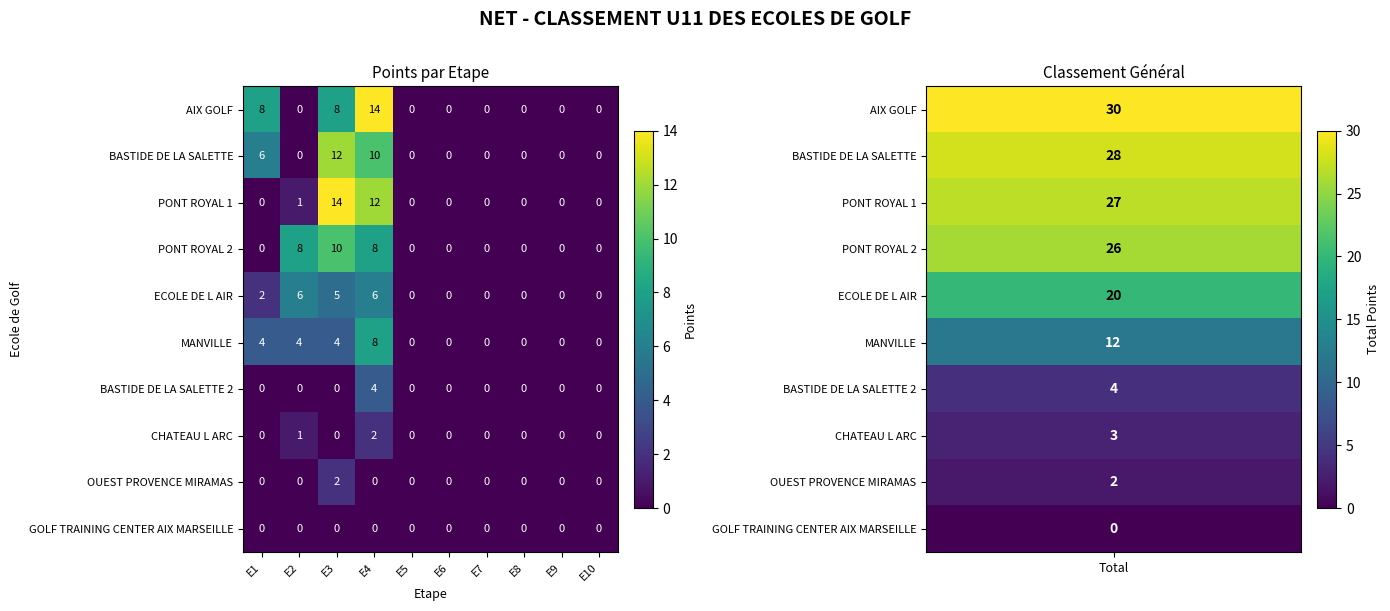

How many data points in PONT ROYAL 2 are above 0?

3